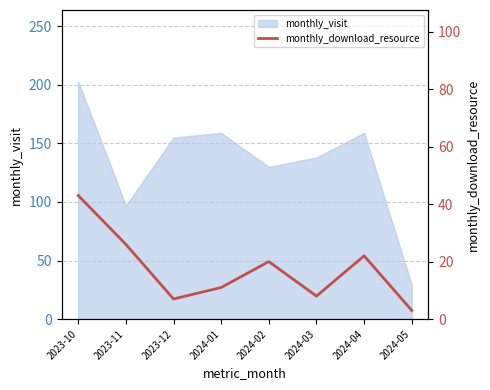

What is the label of the 2nd point from the left?

2023-11